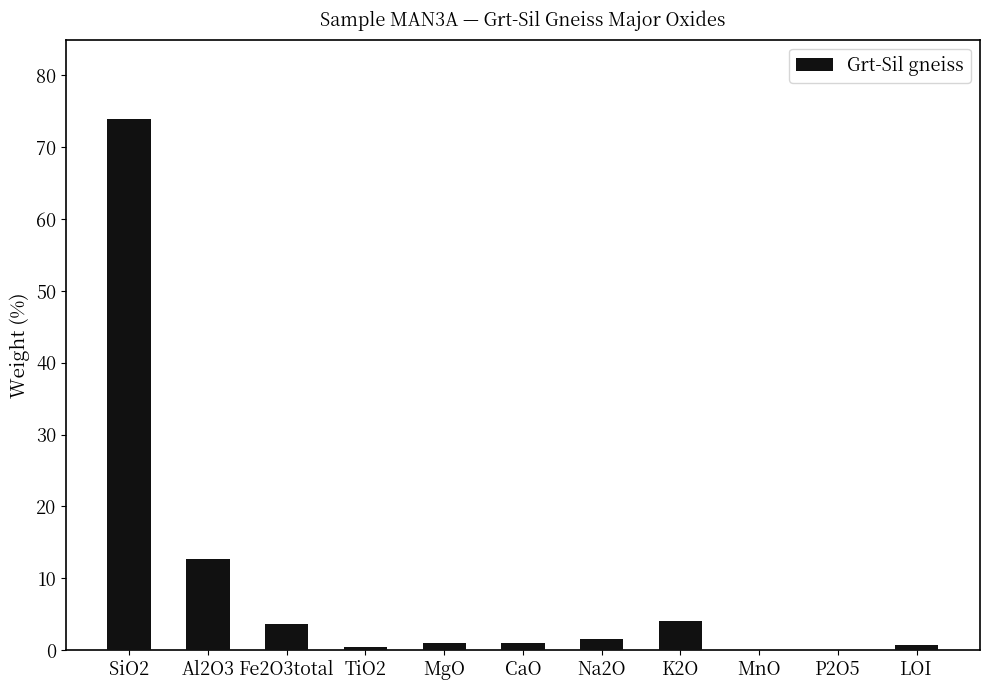

Is it true that the value at Fe2O3total is 3.7?

True